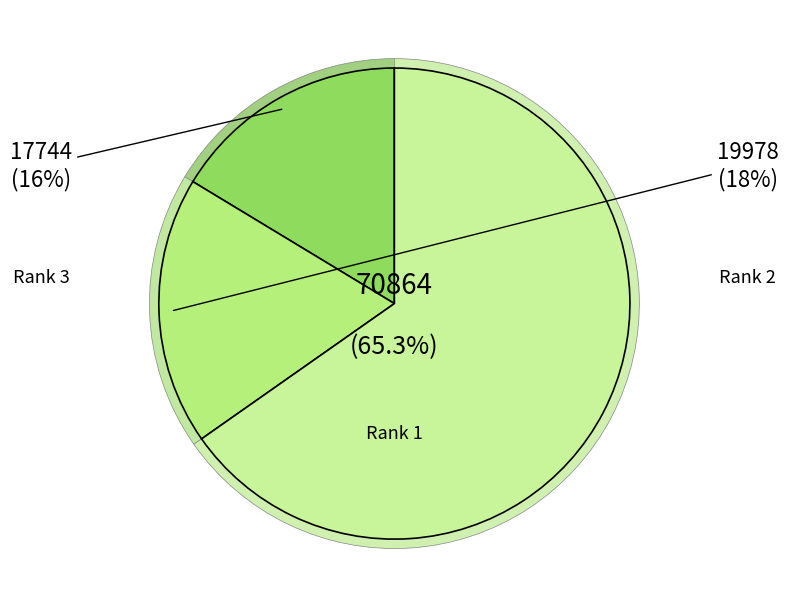

True or false: Rank 2 (19978) accounts for 18% of the total.

True